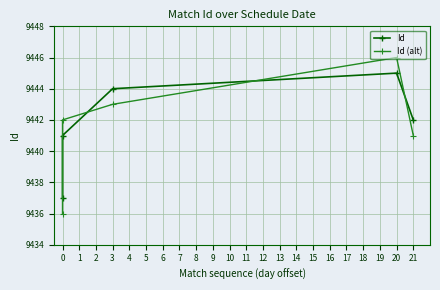

Is it true that Id (alt) equals 9436 at 0?

True